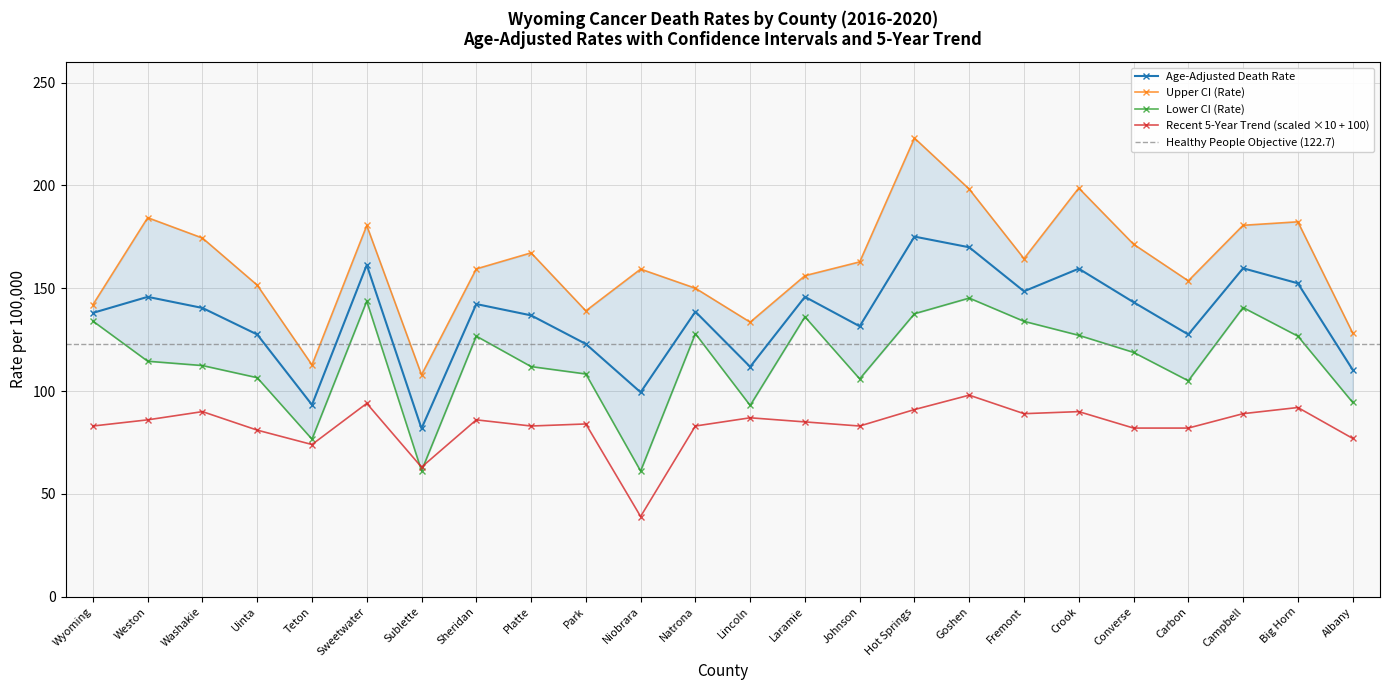

Reading left to right, transcribe all the data shown in this chart.

Age-Adjusted Death Rate: 138.0	145.8	140.4	127.5	93.3	161.3	81.8	142.3	136.8	122.9	99.4	138.6	111.8	145.8	131.5	175.1	169.9	148.5	159.5	143.2	127.5	159.7	152.4	110.4
Upper CI (Rate): 142.0	184.3	174.4	151.5	112.7	180.5	107.9	159.4	167.2	139.0	159.3	150.0	133.5	156.1	162.8	223.0	198.2	164.4	198.7	171.4	153.6	180.6	182.3	128.3
Lower CI (Rate): 134.0	114.5	112.4	106.5	76.6	143.7	61.2	126.7	111.9	108.3	61.1	127.9	93.0	136.1	105.9	137.6	145.2	133.9	127.1	118.8	105.0	140.6	126.7	94.5
Recent 5-Year Trend: 83.0	86.0	90.0	81.0	74.0	94.0	63.0	86.0	83.0	84.0	39.0	83.0	87.0	85.0	83.0	91.0	98.0	89.0	90.0	82.0	82.0	89.0	92.0	77.0